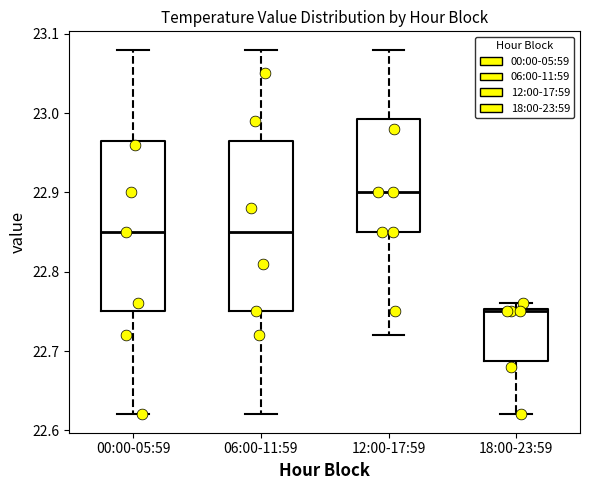

Reading left to right, read every box against the y-axis: the position of its median line, the range the box covers, and the ends of its whiskers. The values are not printed on the chart, so give them approximately, as read against the axis.

00:00-05:59: median 22.85, box 22.75 to 22.97, whiskers 22.62 to 23.08
06:00-11:59: median 22.85, box 22.75 to 22.97, whiskers 22.62 to 23.08
12:00-17:59: median 22.90, box 22.85 to 22.99, whiskers 22.72 to 23.08
18:00-23:59: median 22.75, box 22.69 to 22.75, whiskers 22.62 to 22.76